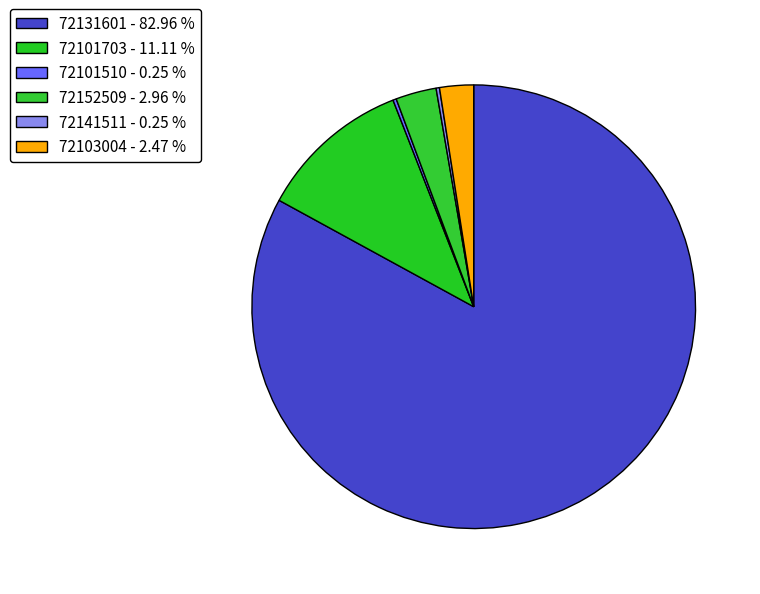

To the nearest percent, what portion does 72152509 represent?

3%